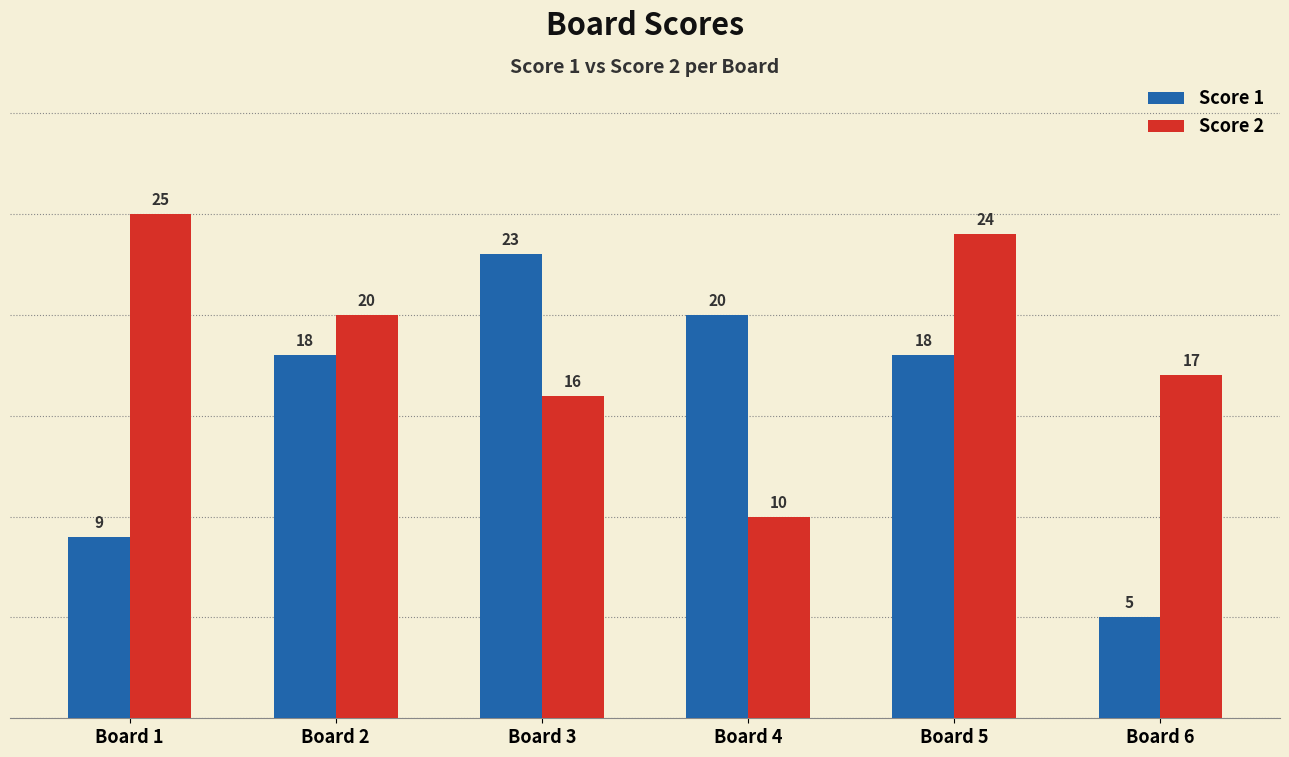

Read the Score 1 value at Board 6.

5